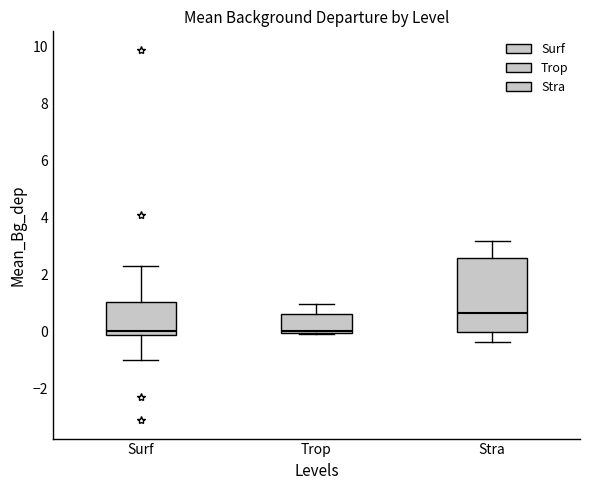

Where does the upper whisker of the box for Stra end on the y-axis? The values are not printed on the chart, so give them approximately, as read against the axis.

3.2